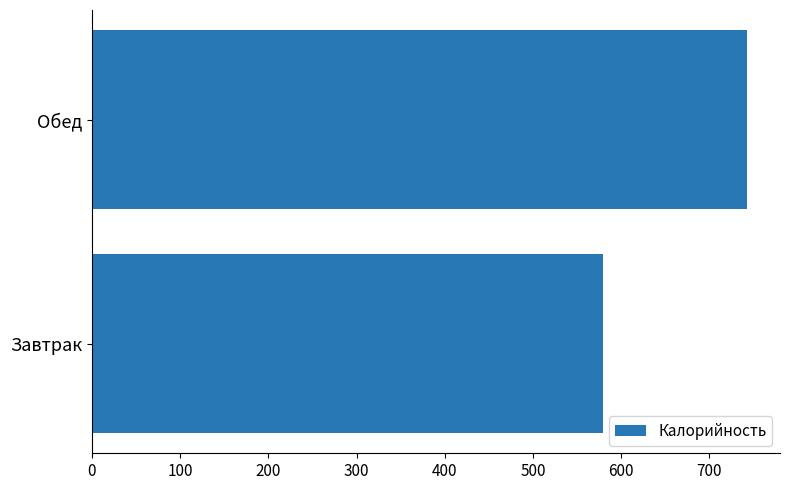

List the labels in order of value, largest first.

Обед, Завтрак